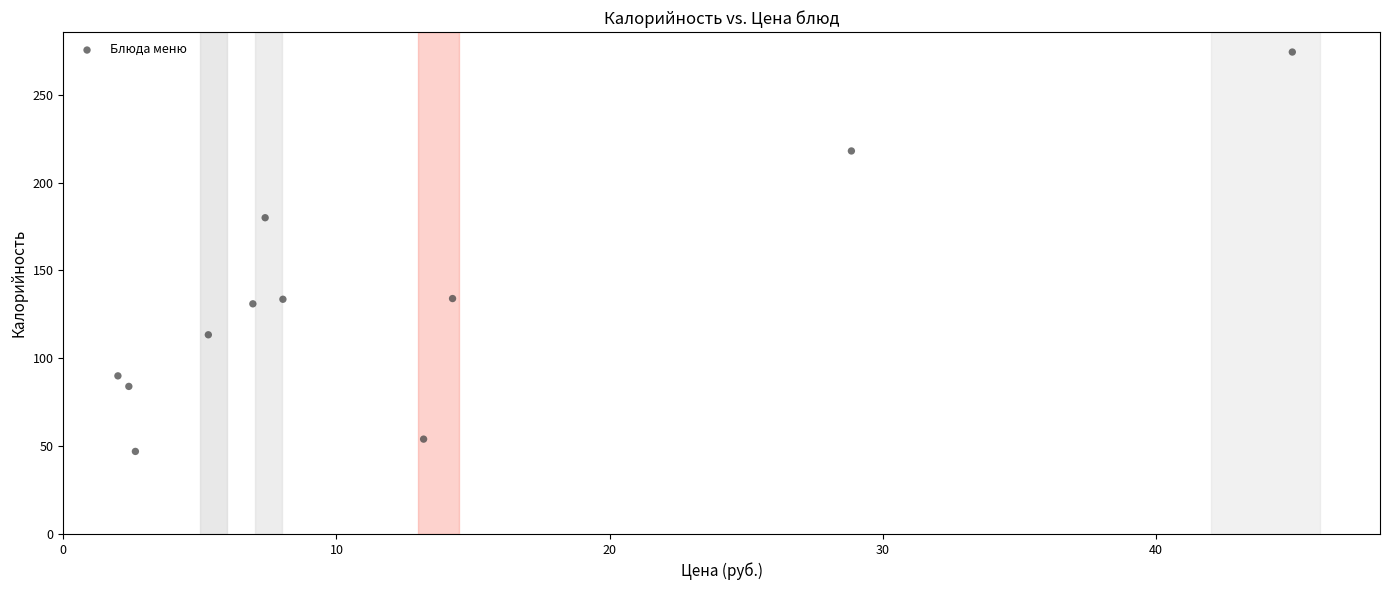

What is the average Y value?

132.7